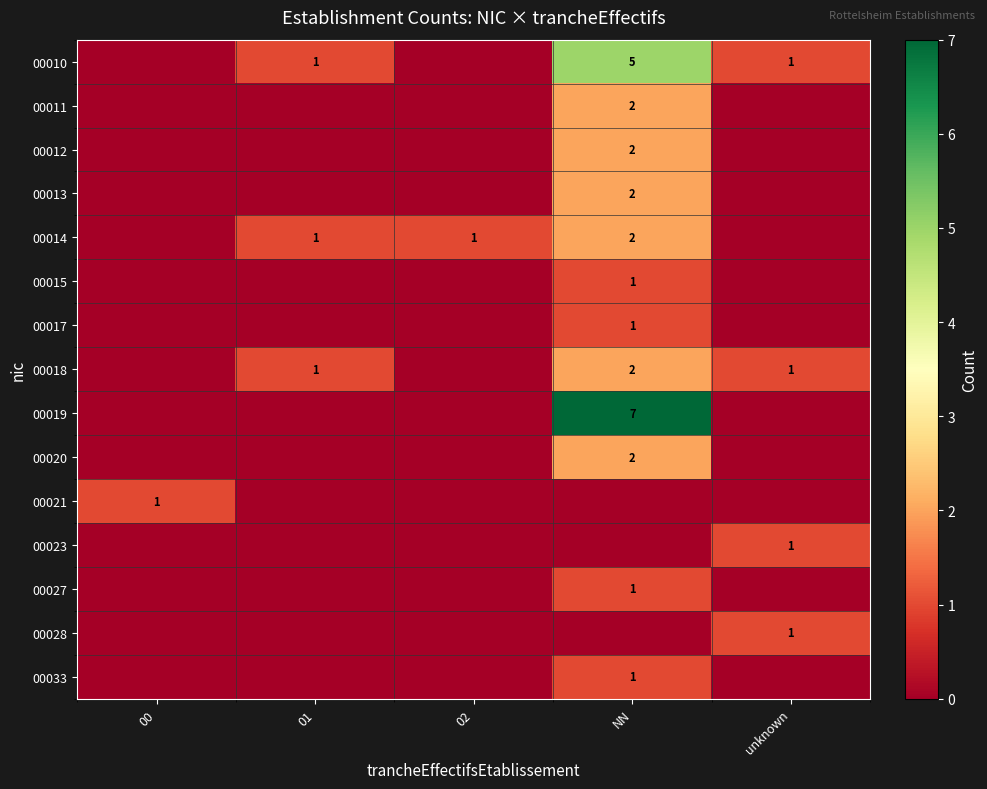

Is it true that 00023 equals 1 at unknown?

True